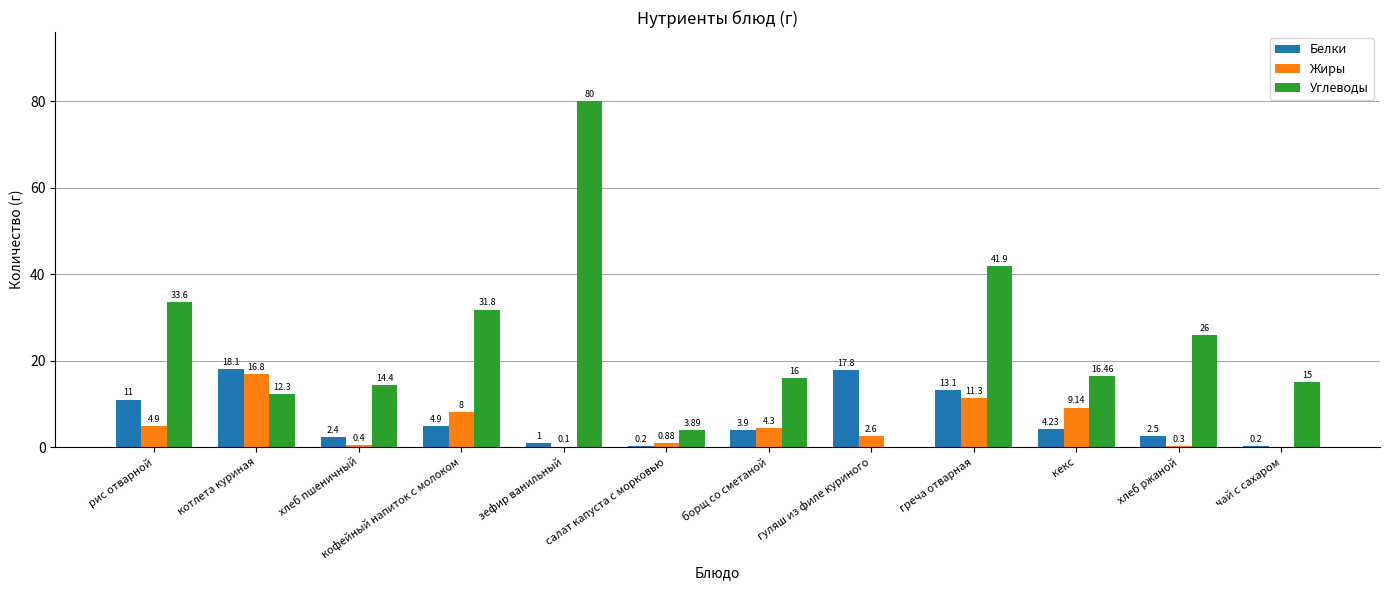

Does the chart contain stacked bars?

No